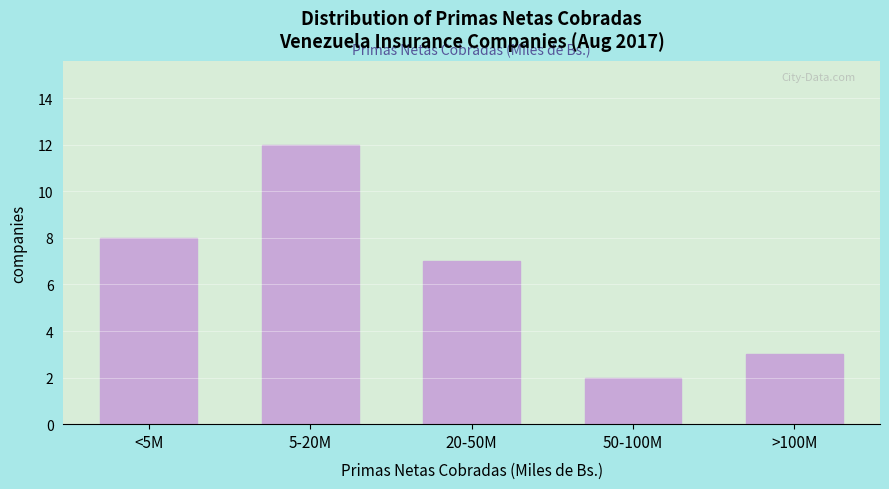

Reading left to right, transcribe all the data shown in this chart.

<5M=8	5-20M=12	20-50M=7	50-100M=2	>100M=3